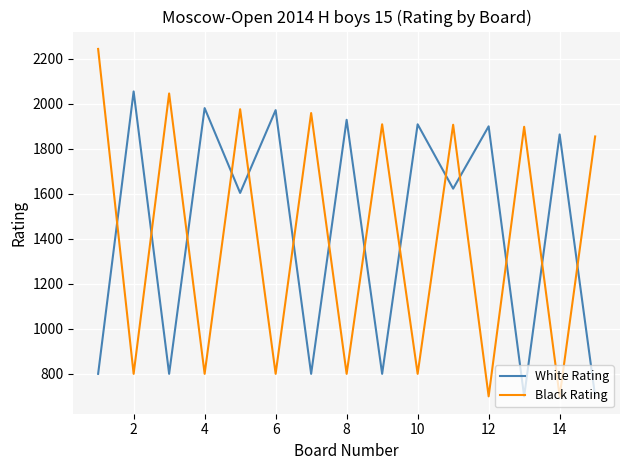

What is the maximum value shown in the chart?

2244